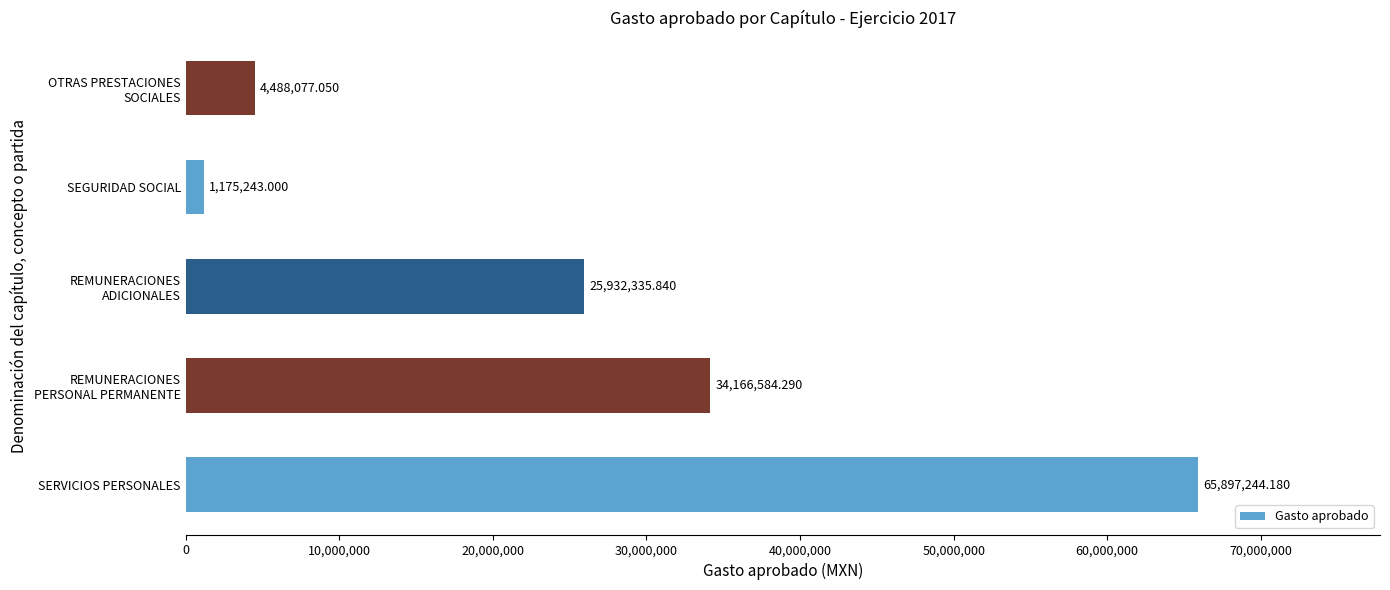

Which label corresponds to the largest value in the chart?

SERVICIOS PERSONALES